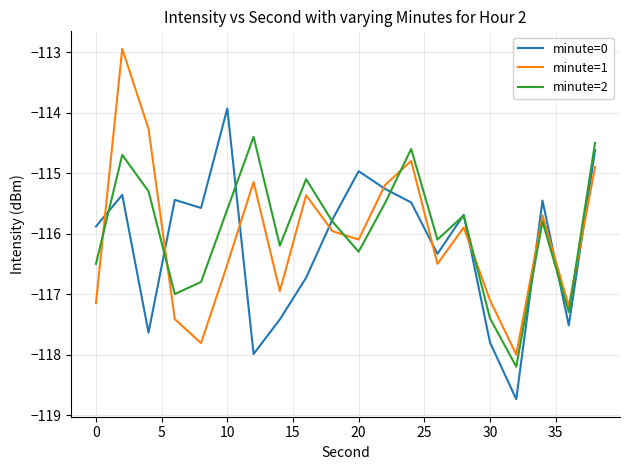

Does the chart have visible grid lines?

Yes